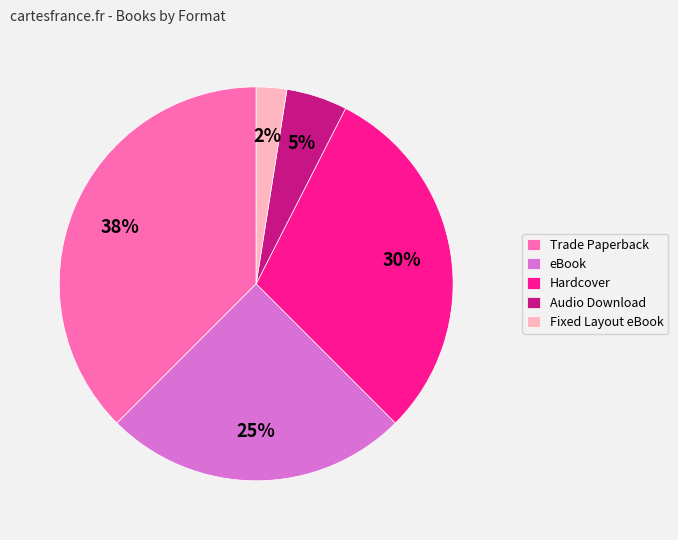

Is it true that Trade Paperback is 38% of the pie?

True